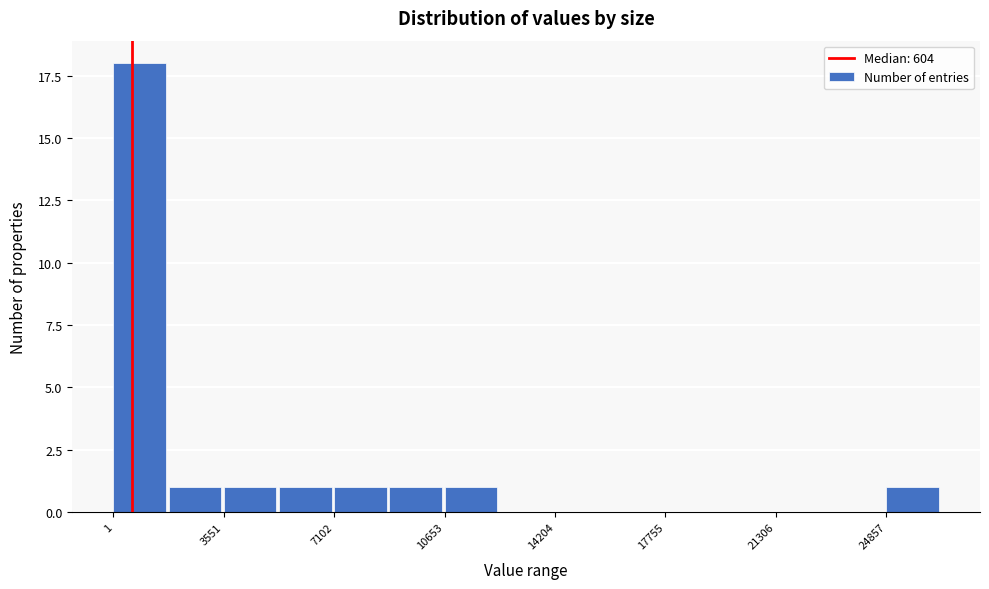

Around what value on the x-axis is the tallest bar? Give the approximate position of its centre, as read against the axis.

1000